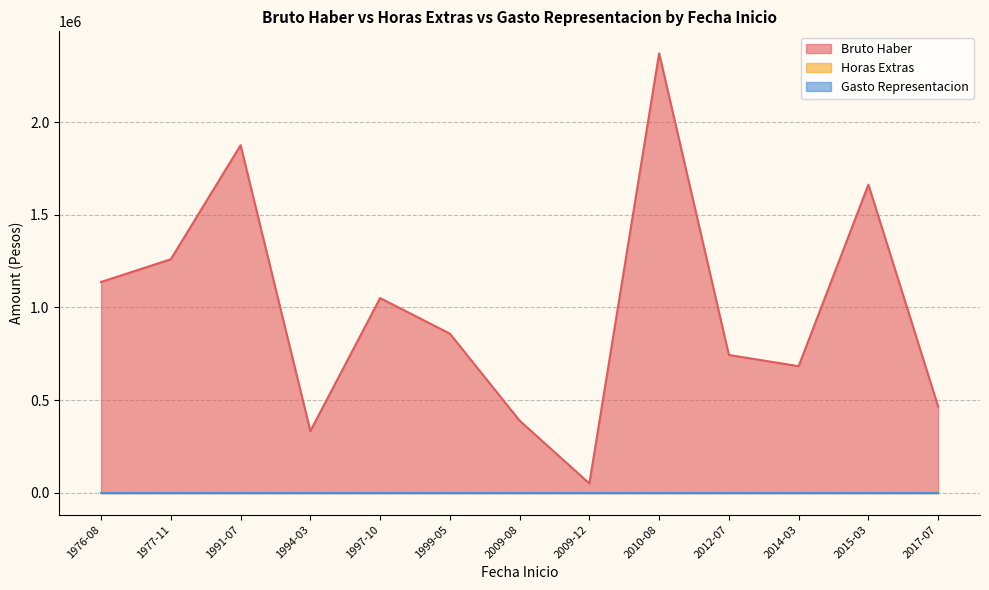

Which category has the highest value in the Horas Extras series?

2009-12